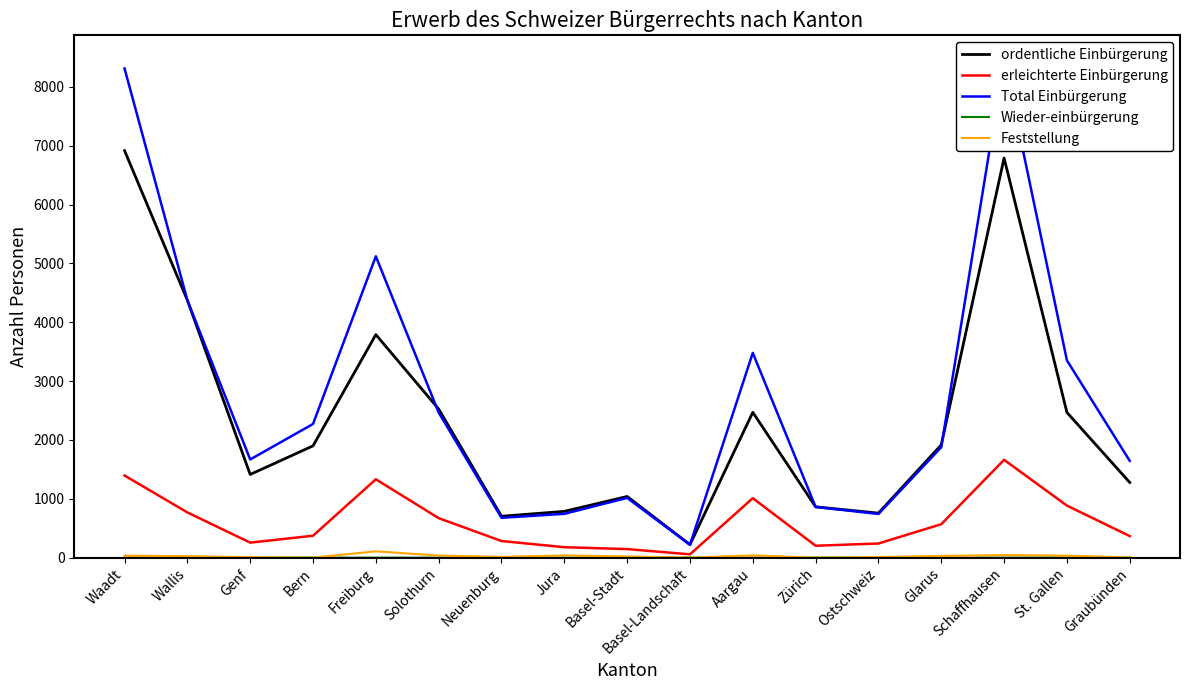

Which series has the largest range (max minus min)?

Total Einbürgerung